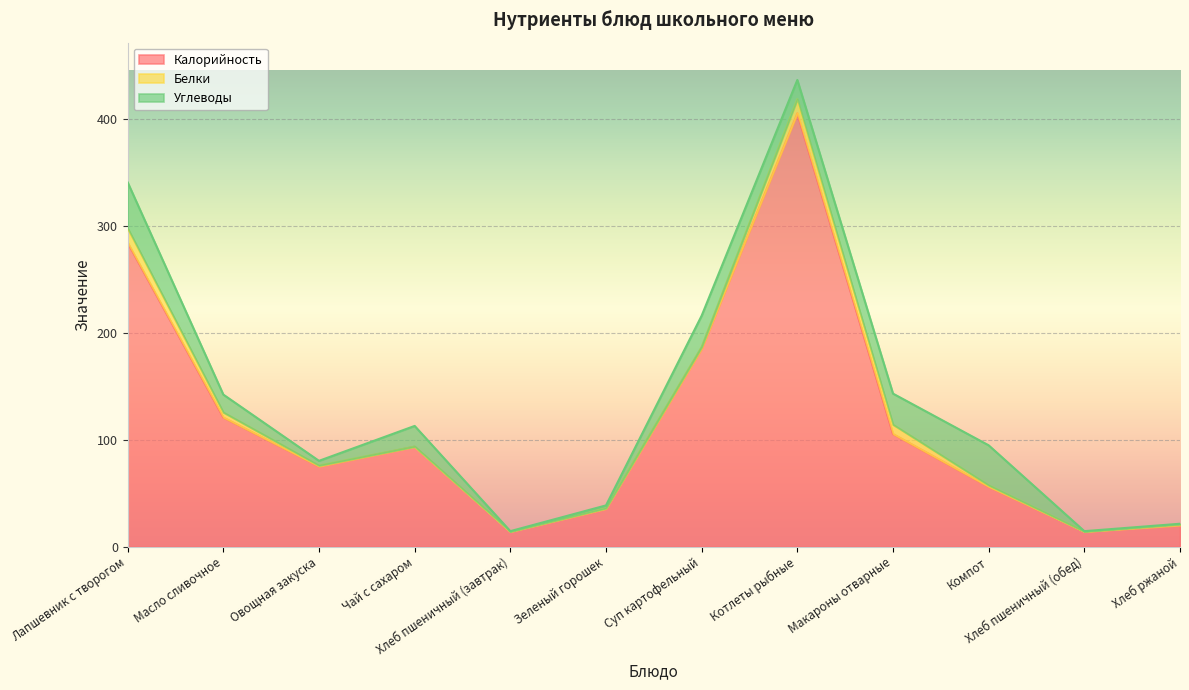

List the labels in order of Калорийность value, smallest first.

Хлеб пшеничный (завтрак), Хлеб пшеничный (обед), Хлеб ржаной, Зеленый горошек, Компот, Овощная закуска, Чай с сахаром, Макароны отварные, Масло сливочное, Суп картофельный, Лапшевник с творогом, Котлеты рыбные